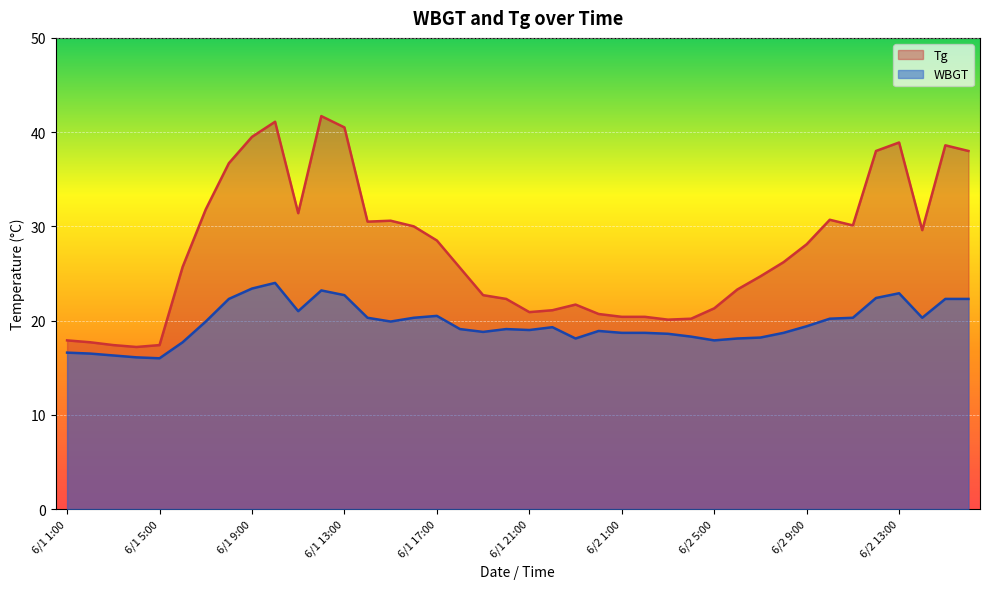

Rank the series by their average value, from lowest to highest.

WBGT, Tg